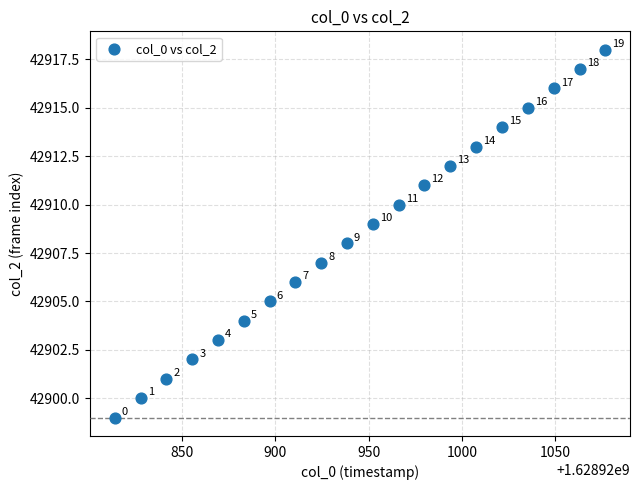

What is the range of Y values (max minus min)?

19